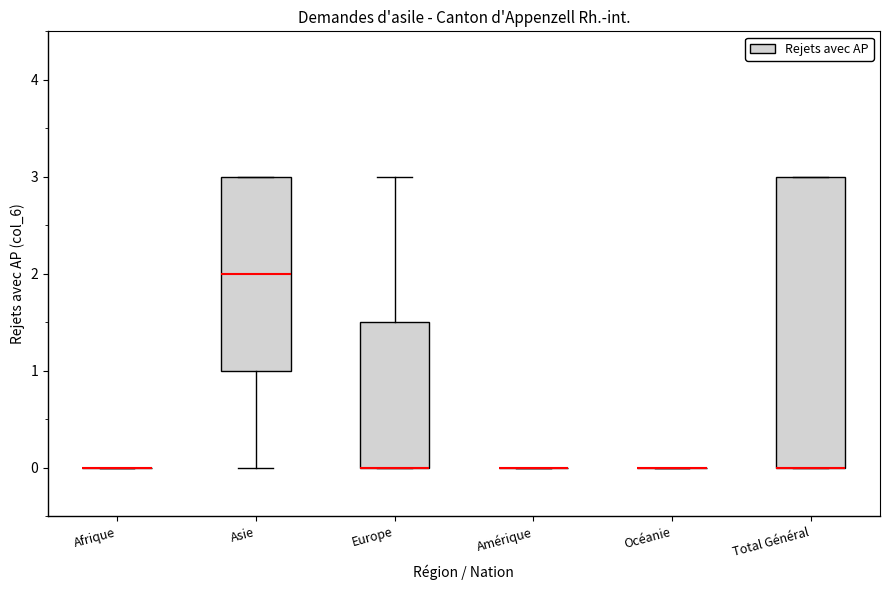

Comparing the boxes themselves (not the whiskers), which one is the tallest?

Total Général